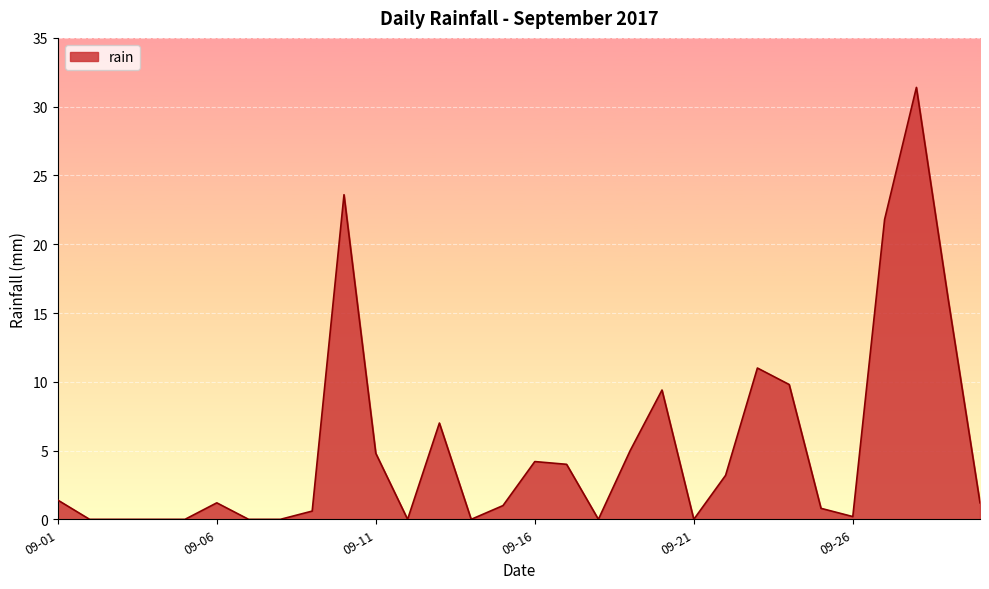

What is the maximum value shown in the chart?

31.4